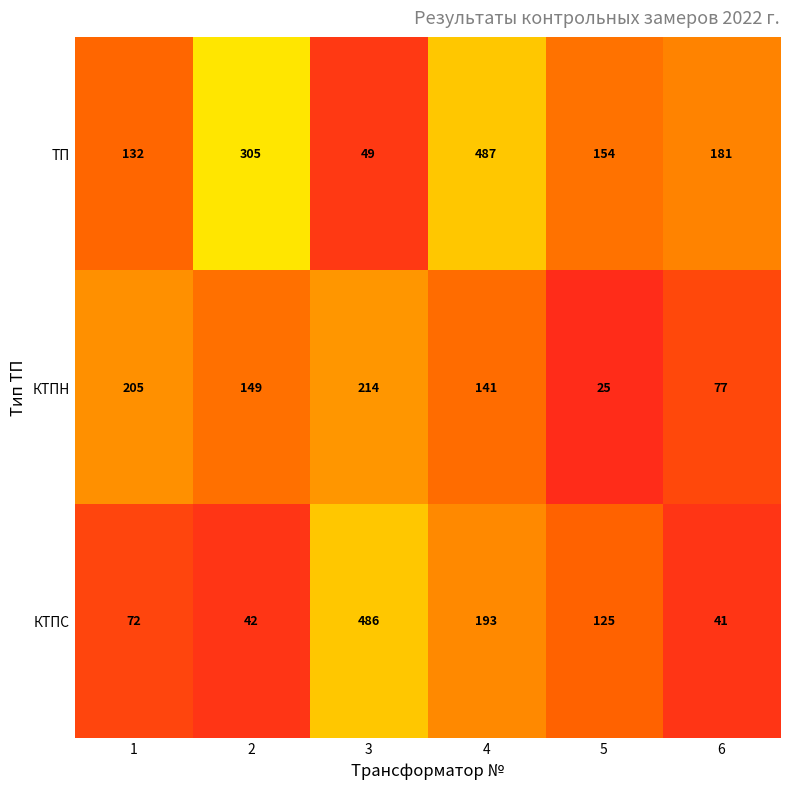

Which series has the largest total across all categories?

ТП